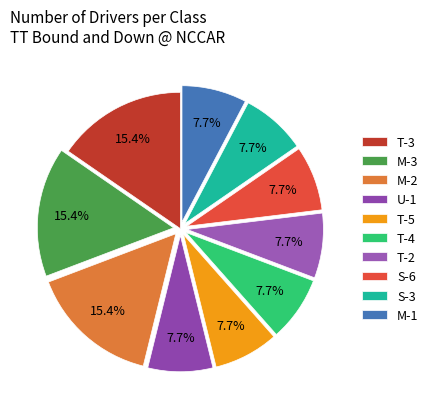

Count the number of slices in the pie.

10